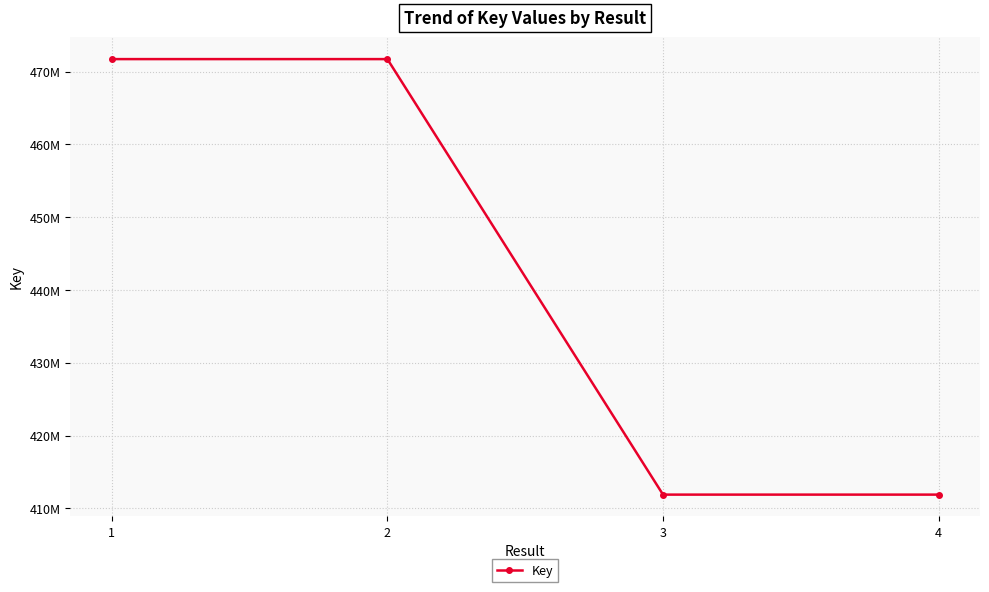

Approximately how many times larger is the value at 2 compared to 4?

1.1